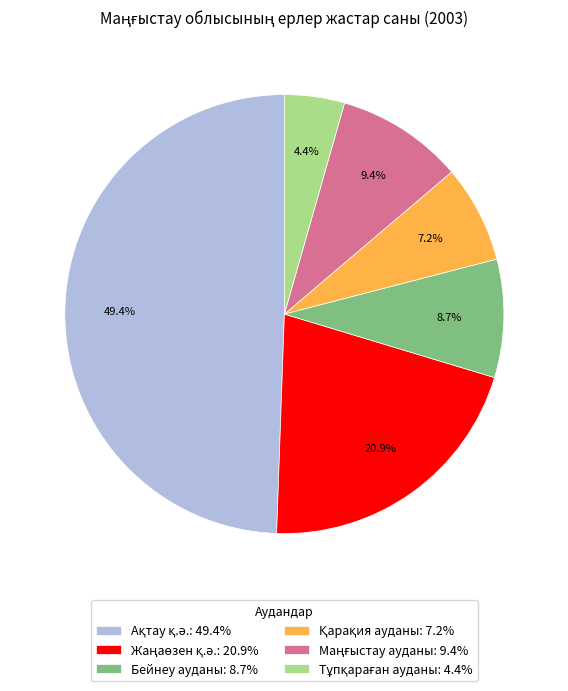

Is there a majority slice in this chart?

No